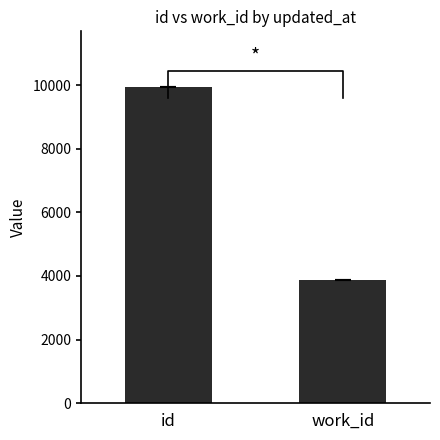

Reading right to left, transcribe all the data shown in this chart.

3866.0	9936.5